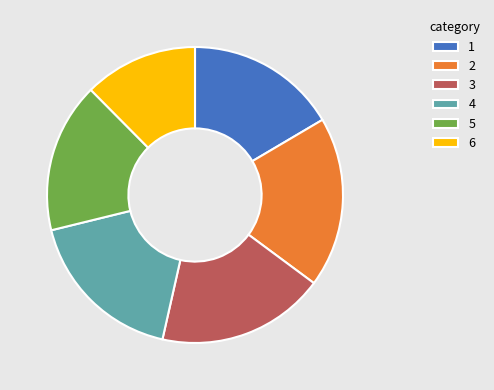

Which slice is the smallest?

6